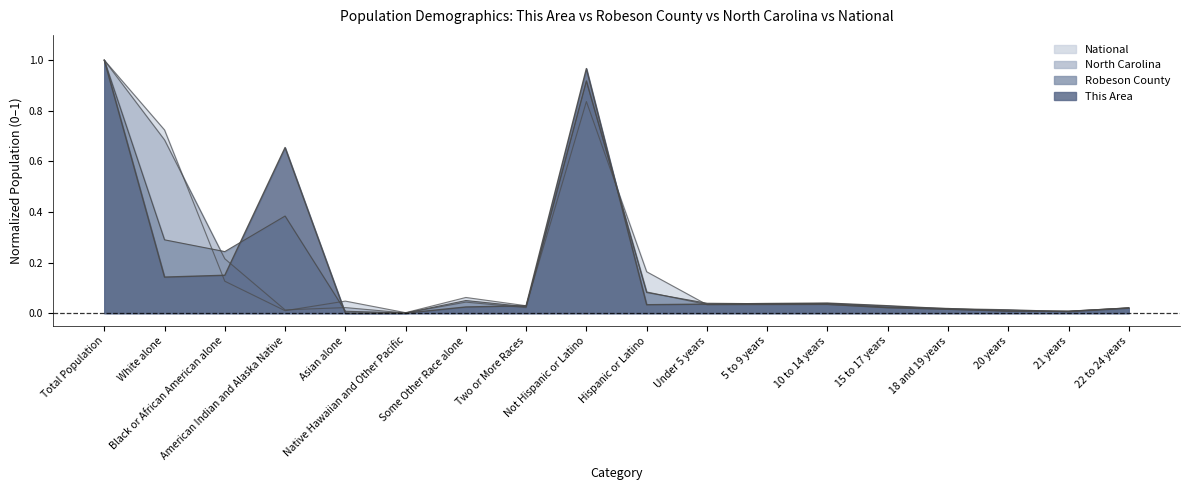

Is the value of North Carolina at 20 years greater than the value of Robeson County at 10 to 14 years?

No